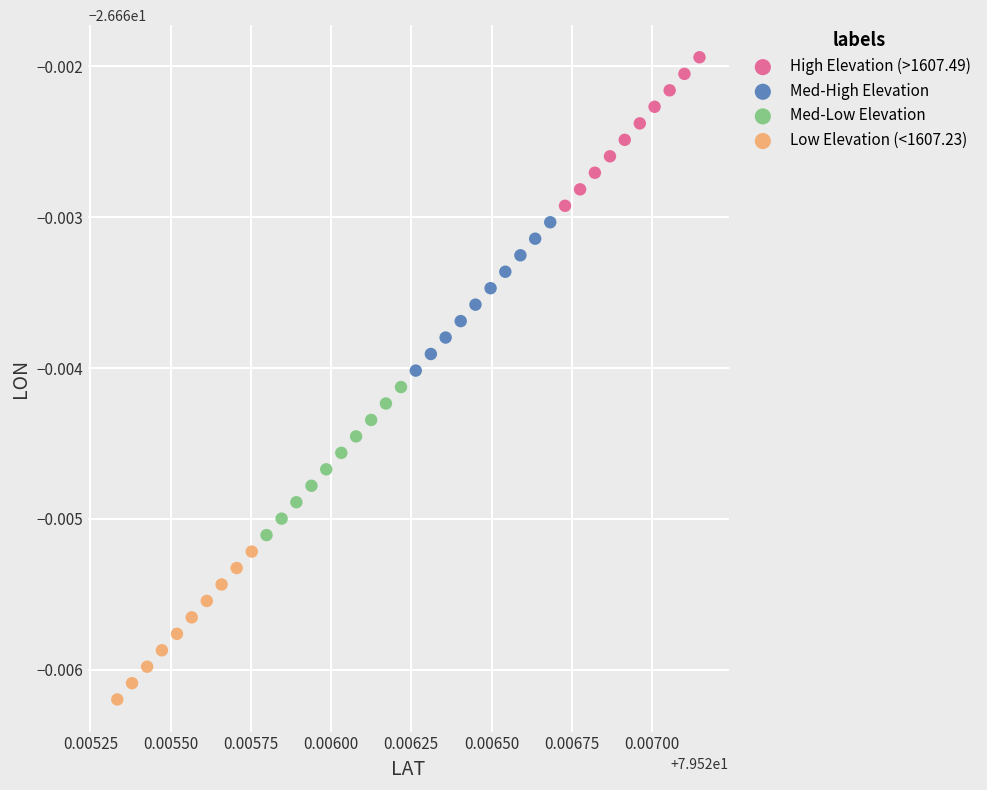

Which series contains the lowest Y value?

Low Elevation (<1607.23)